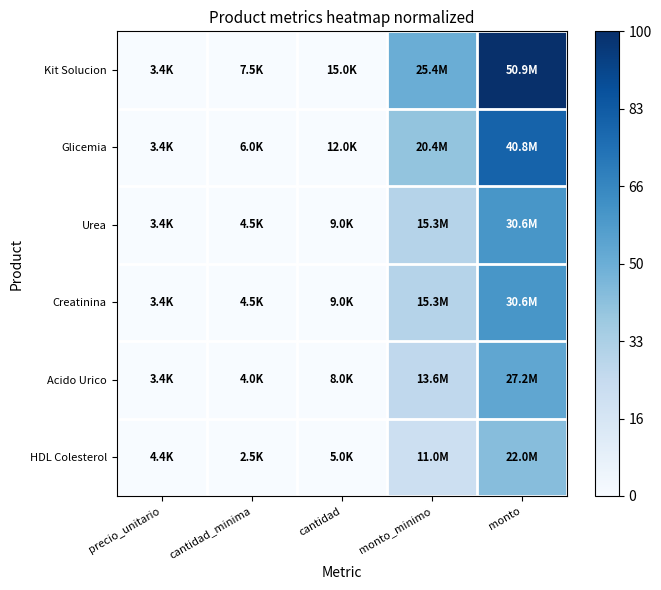

Count the number of categories in the chart.

5